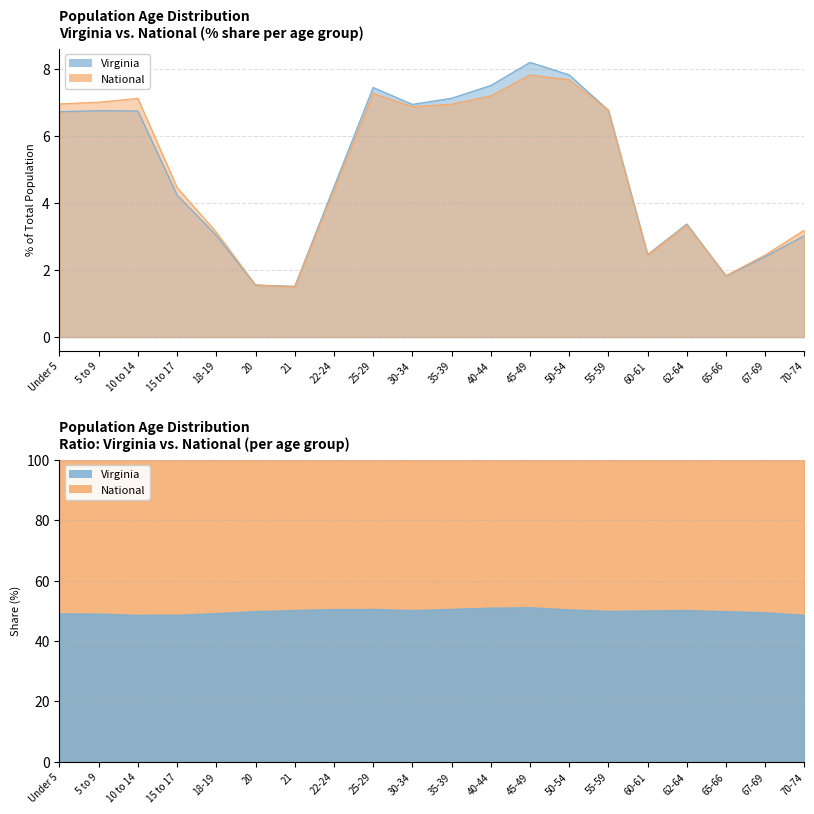

At which label does Virginia reach its peak?

45-49